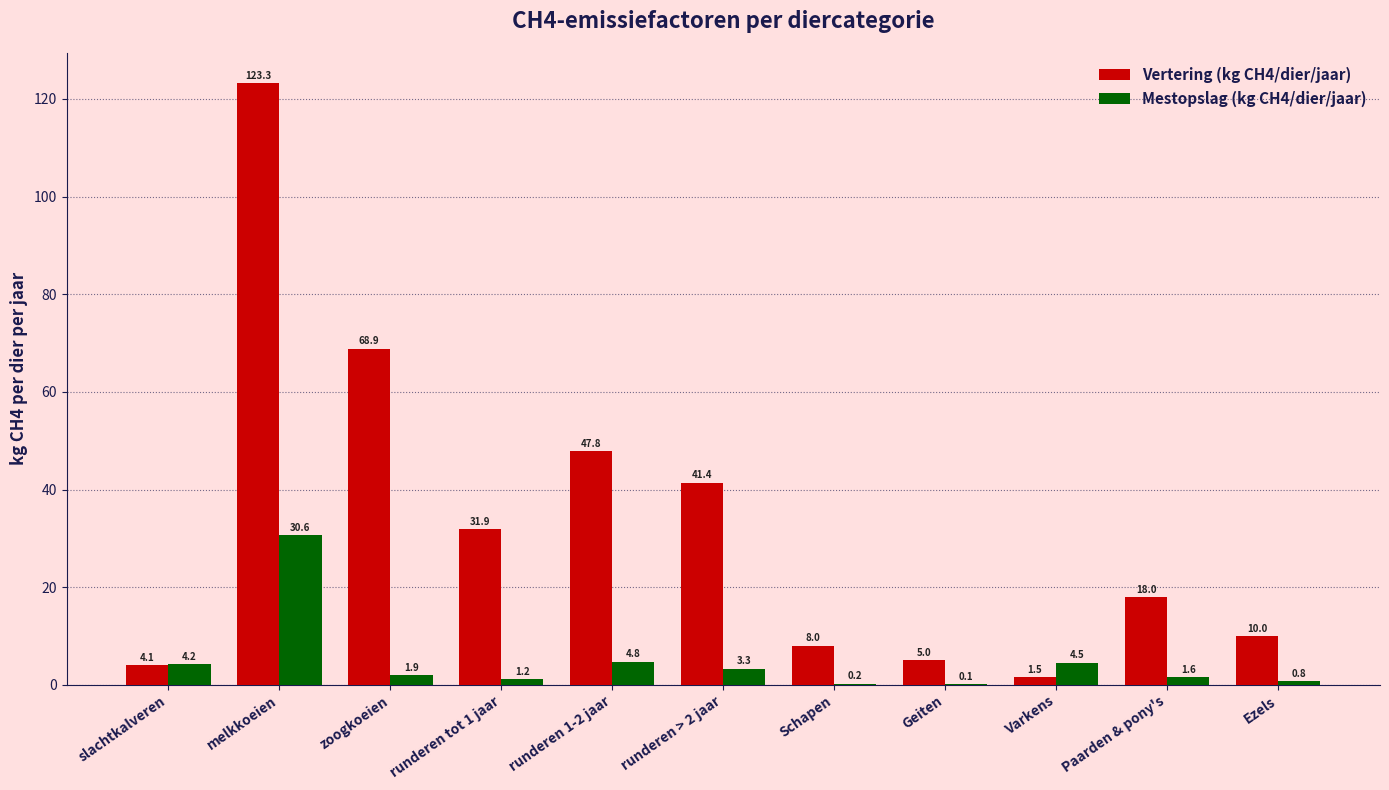

Count the number of categories in the chart.

11